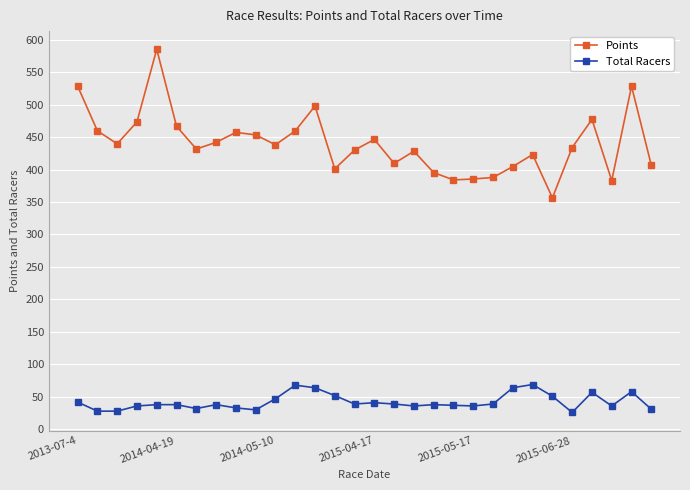

Rank the series by their average value, from highest to lowest.

Points, Total Racers